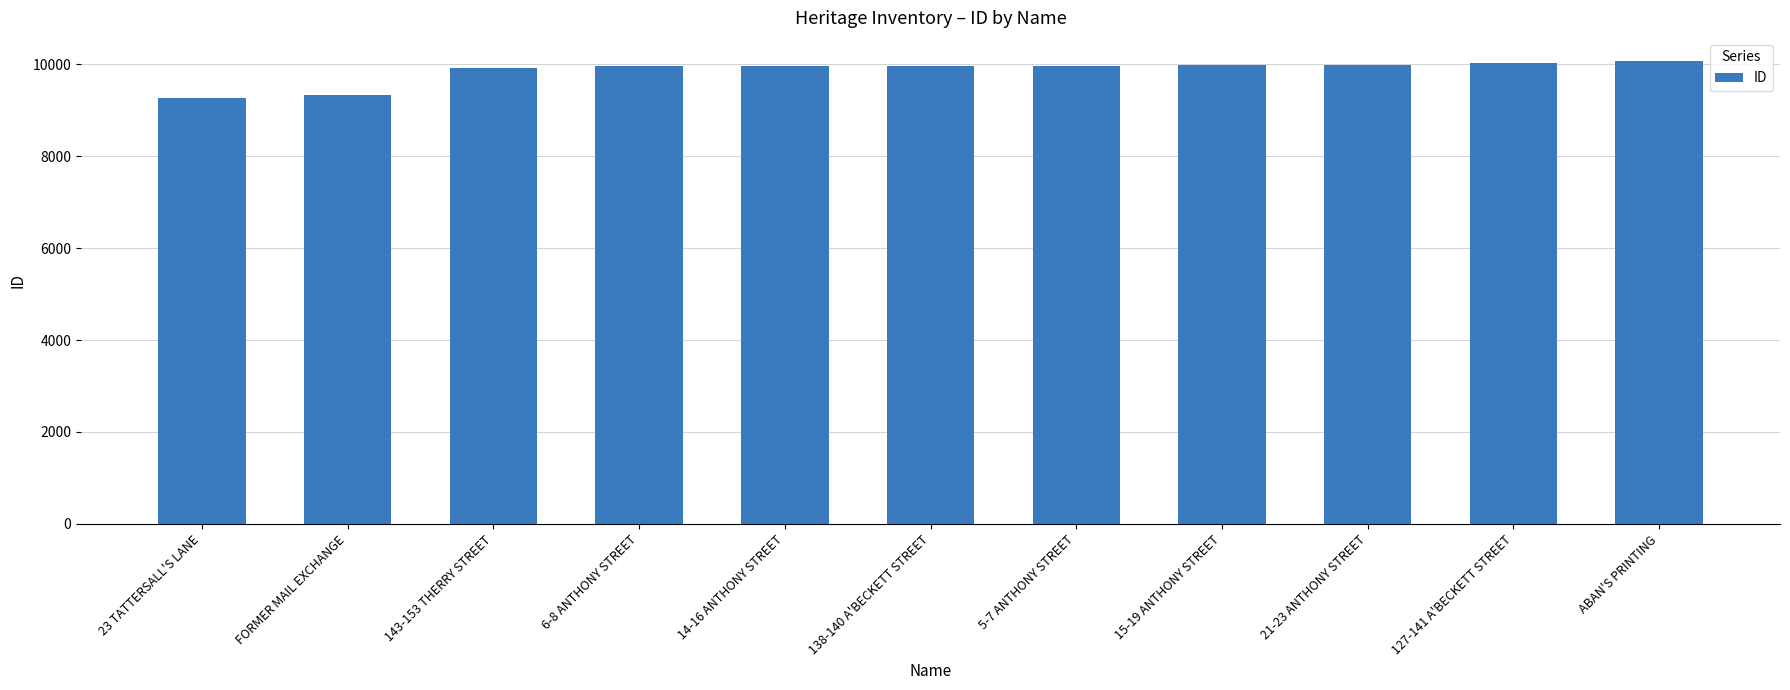

Does the chart contain stacked bars?

No